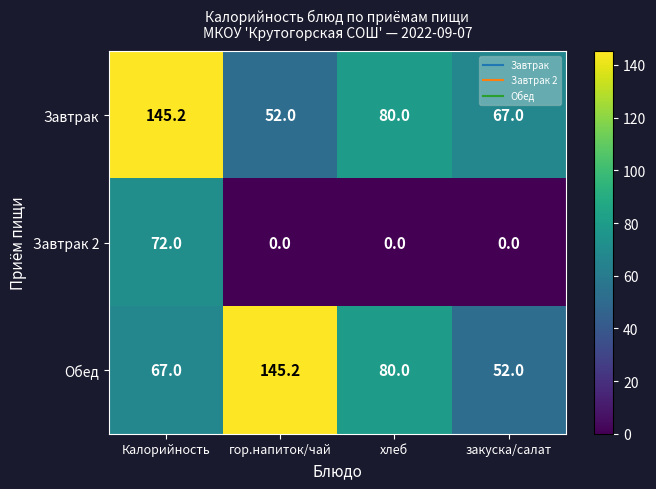

The value of Обед at гор.напиток/чай is 145.2. True or false?

True